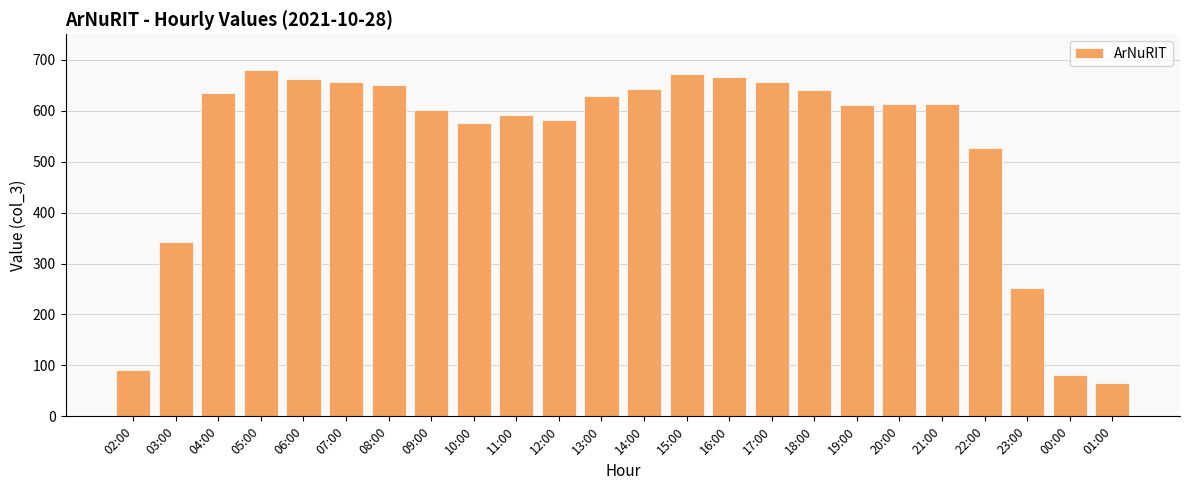

At which label is the value closest to 372?

03:00